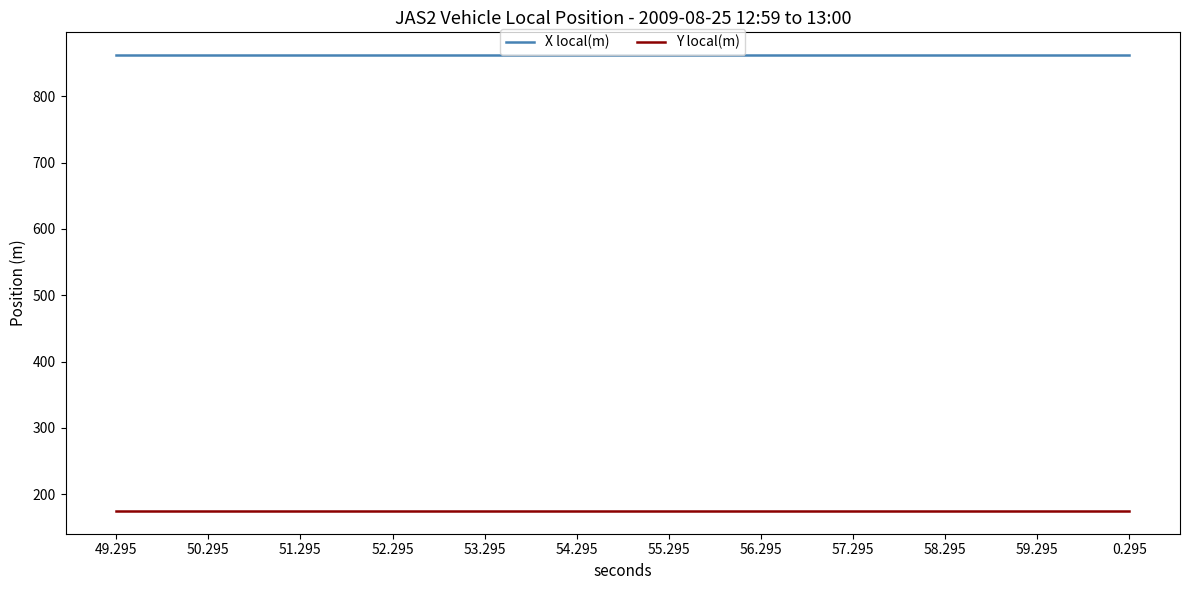

List the series in order of their overall mean, highest first.

X local(m), Y local(m)